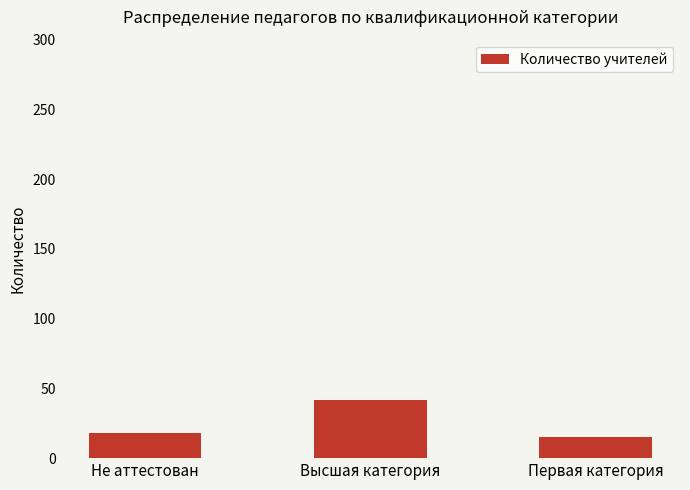

What is the label of the 1st bar from the right?

Первая категория